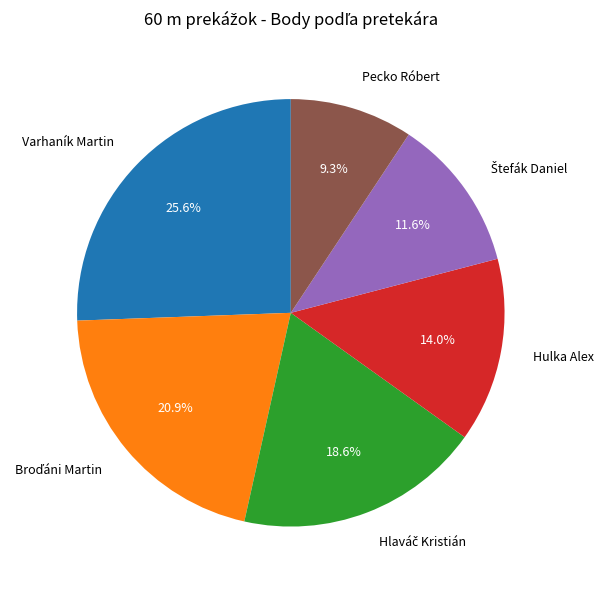

Does Varhaník Martin account for over 50% of the chart?

No